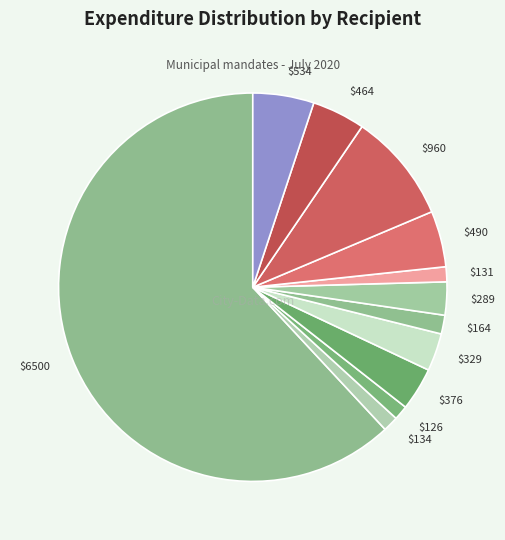

True or false: $490 accounts for 5% of the total.

True